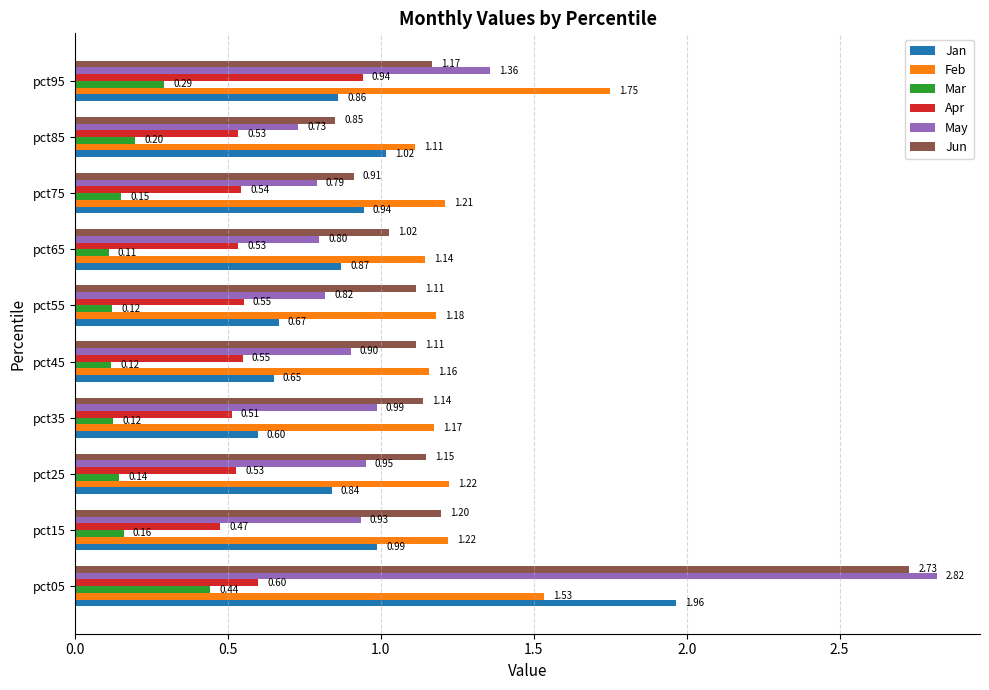

Which series has the widest spread of values?

May